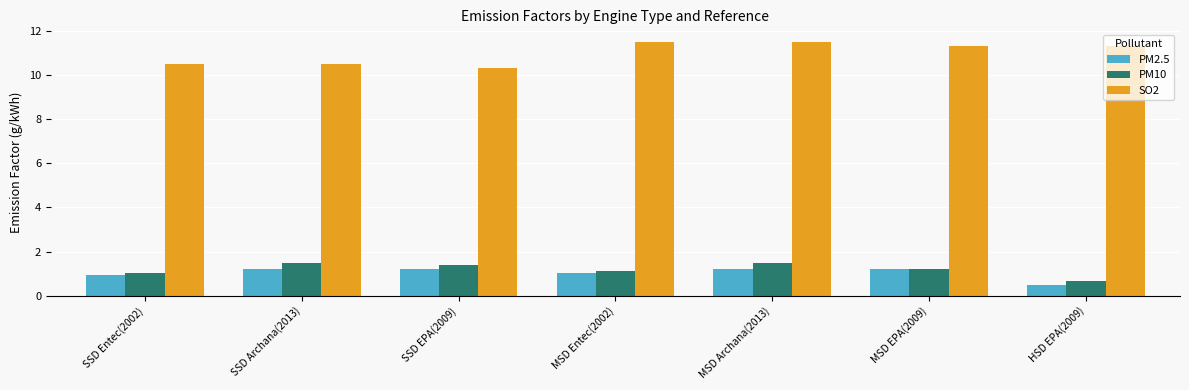

What are all the series names shown in the legend?

PM2.5, PM10, SO2